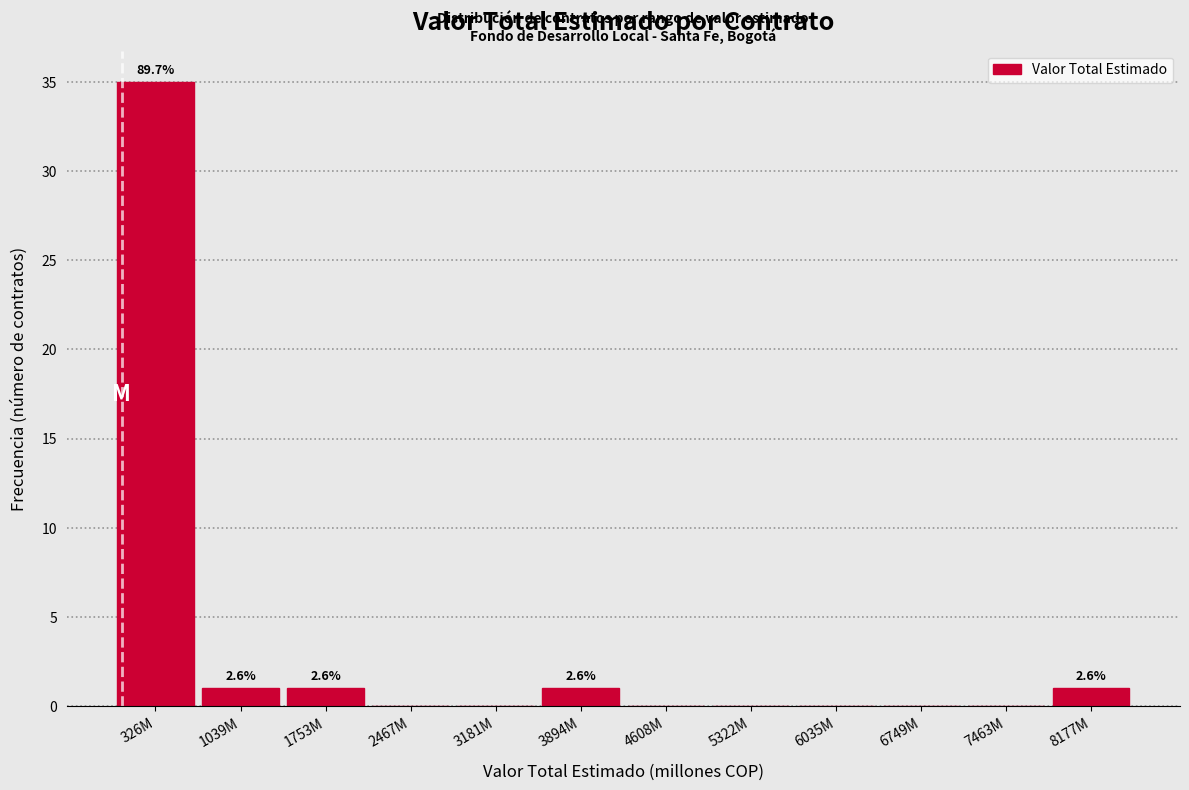

Reading right to left, what are all the values shown in this chart?

8177M=1	7463M=0	6749M=0	6035M=0	5322M=0	4608M=0	3894M=1	3181M=0	2467M=0	1753M=1	1039M=1	326M=35